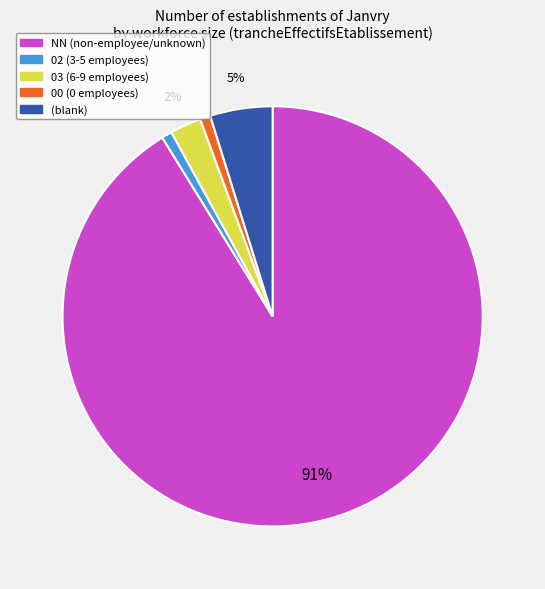

To the nearest percent, what is the difference between the largest and smallest slice percentages?

90%